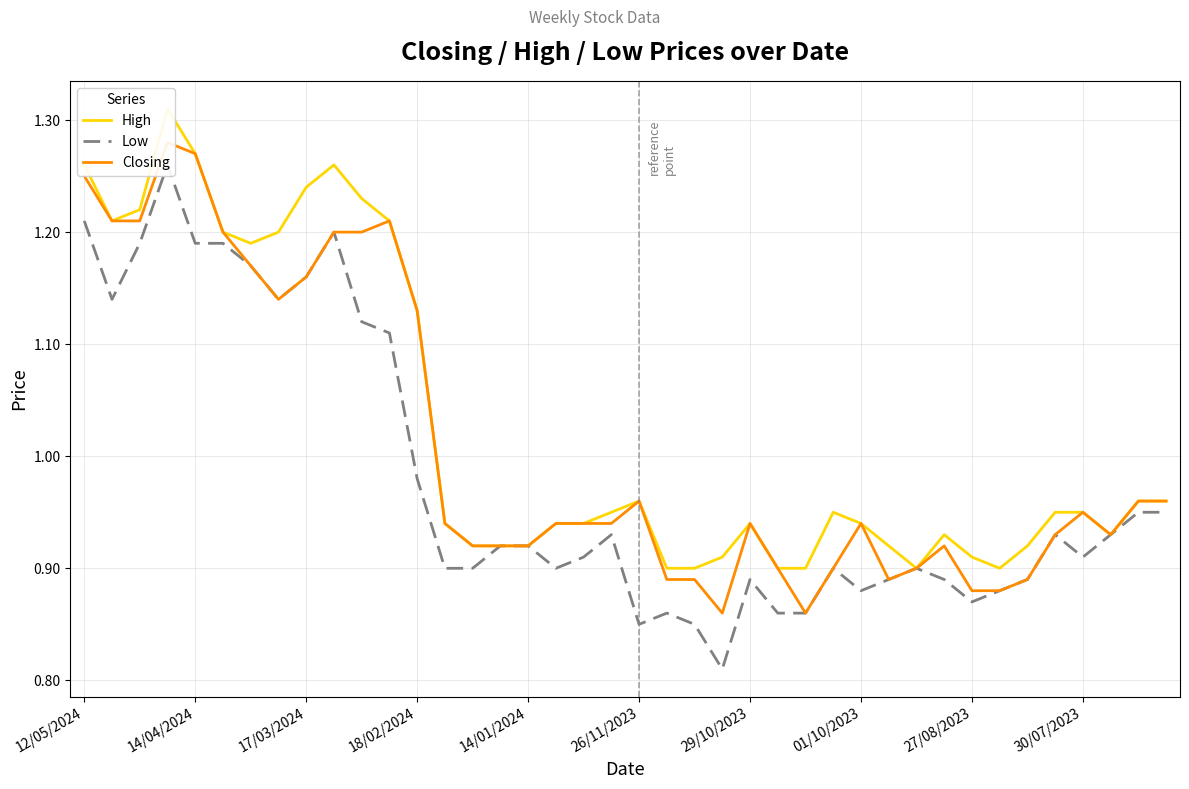

Reading left to right, transcribe all the data shown in this chart.

High: 1.3	1.2	1.2	1.3	1.3	1.2	1.2	1.2	1.2	1.3	1.2	1.2	1.1	0.9	0.9	0.9	0.9	0.9	0.9	0.9	1.0	0.9	0.9	0.9	0.9	0.9	0.9	0.9	0.9	0.9	0.9	0.9	0.9	0.9	0.9	0.9	0.9	0.9	1.0	1.0
Low: 1.2	1.1	1.2	1.3	1.2	1.2	1.2	1.1	1.2	1.2	1.1	1.1	1.0	0.9	0.9	0.9	0.9	0.9	0.9	0.9	0.8	0.9	0.8	0.8	0.9	0.9	0.9	0.9	0.9	0.9	0.9	0.9	0.9	0.9	0.9	0.9	0.9	0.9	0.9	0.9
Closing: 1.2	1.2	1.2	1.3	1.3	1.2	1.2	1.1	1.2	1.2	1.2	1.2	1.1	0.9	0.9	0.9	0.9	0.9	0.9	0.9	1.0	0.9	0.9	0.9	0.9	0.9	0.9	0.9	0.9	0.9	0.9	0.9	0.9	0.9	0.9	0.9	0.9	0.9	1.0	1.0